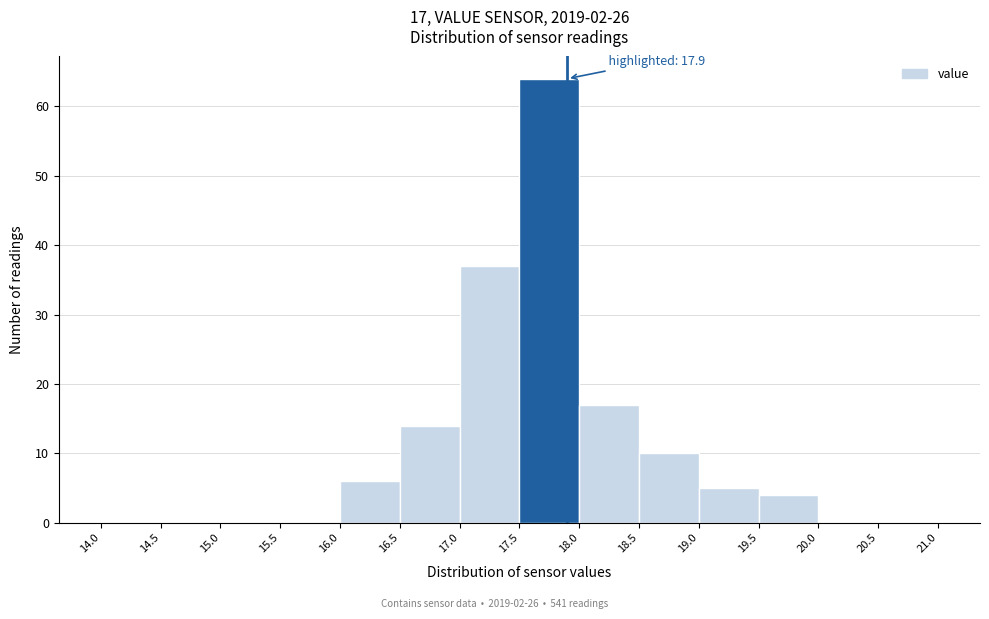

Which range on the x-axis has the tallest bar?

17.5 to 18.0